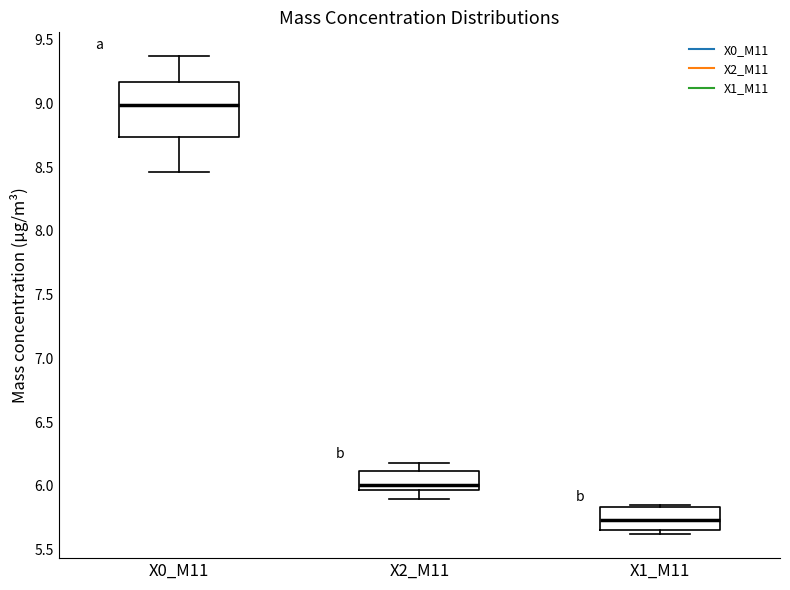

Which box has the highest median line?

X0_M11